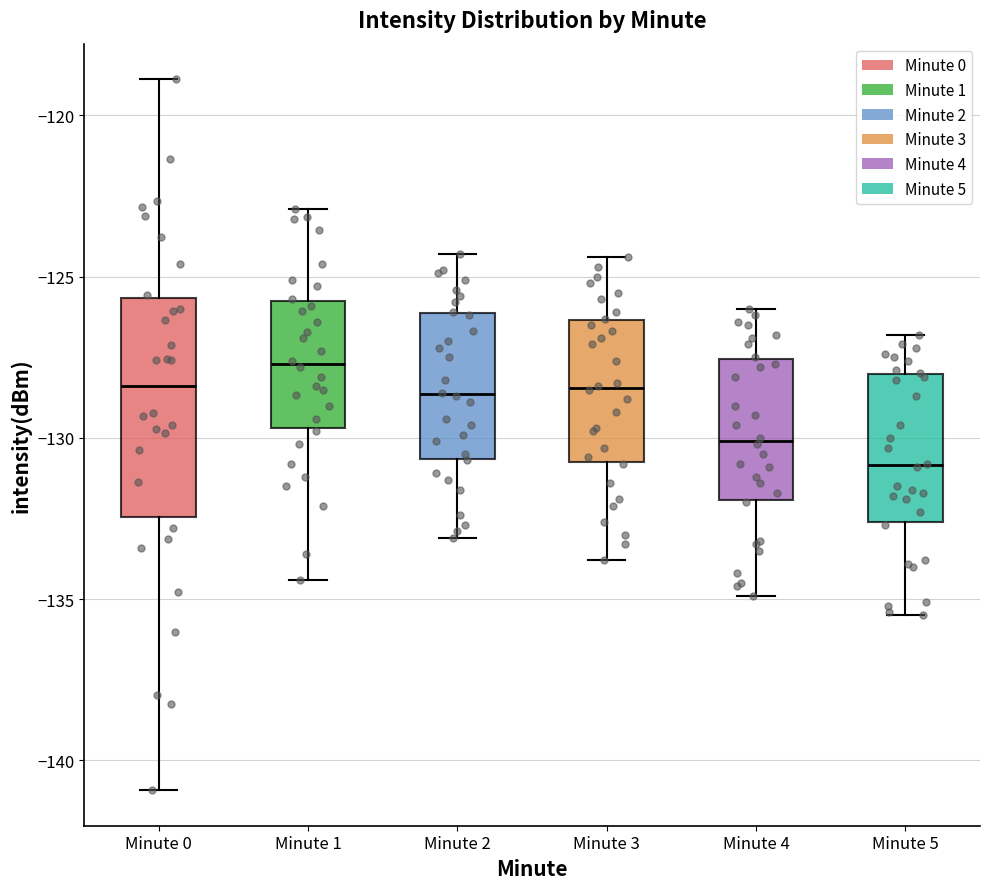

Reading left to right, read every box against the y-axis: the position of its median line, the range the box covers, and the ends of its whiskers. The values are not printed on the chart, so give them approximately, as read against the axis.

Minute 0: median -128.5, box -132.5 to -125.5, whiskers -141.0 to -119.0
Minute 1: median -127.5, box -129.5 to -125.5, whiskers -134.5 to -123.0
Minute 2: median -128.5, box -130.5 to -126.0, whiskers -133.0 to -124.5
Minute 3: median -128.5, box -130.5 to -126.5, whiskers -134.0 to -124.5
Minute 4: median -130.0, box -132.0 to -127.5, whiskers -135.0 to -126.0
Minute 5: median -131.0, box -132.5 to -128.0, whiskers -135.5 to -127.0